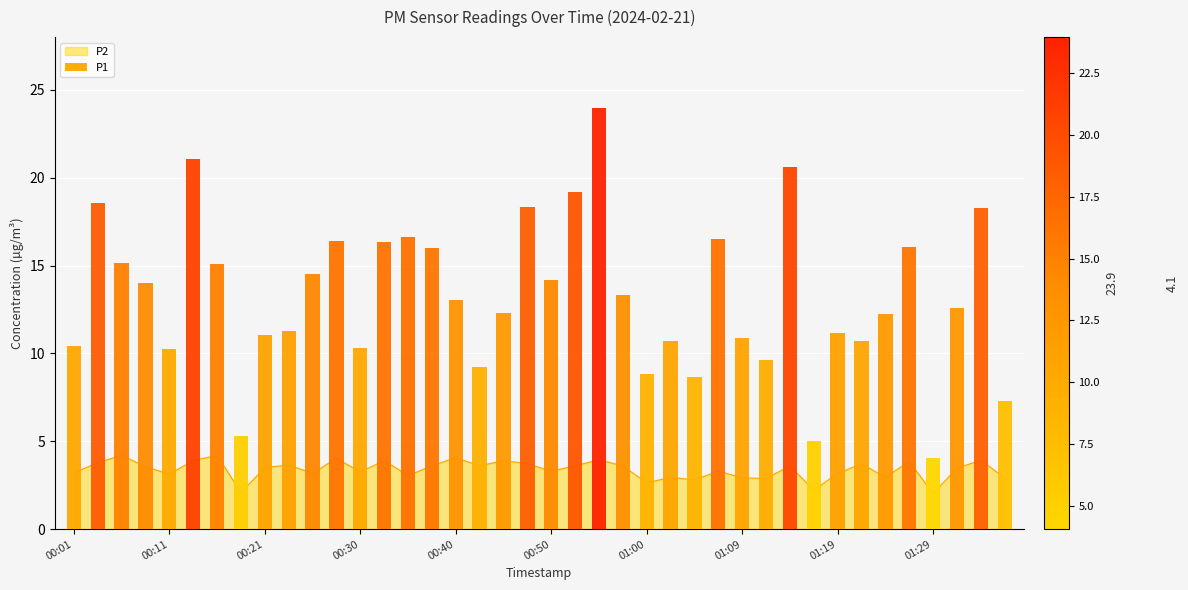

List the labels in order of value, largest first.

00:06, 00:16, 00:40, 00:28, 00:55, 01:33, 00:13, 00:33, 00:45, 01:26, 00:04, 00:47, 01:21, 00:23, 00:38, 00:43, 00:52, 00:57, 01:14, 00:09, 00:21, 01:31, 00:50, 01:07, 00:30, 00:01, 00:25, 01:19, 00:11, 00:35, 01:02, 01:24, 01:09, 01:36, 01:12, 01:04, 01:00, 01:16, 00:18, 01:29